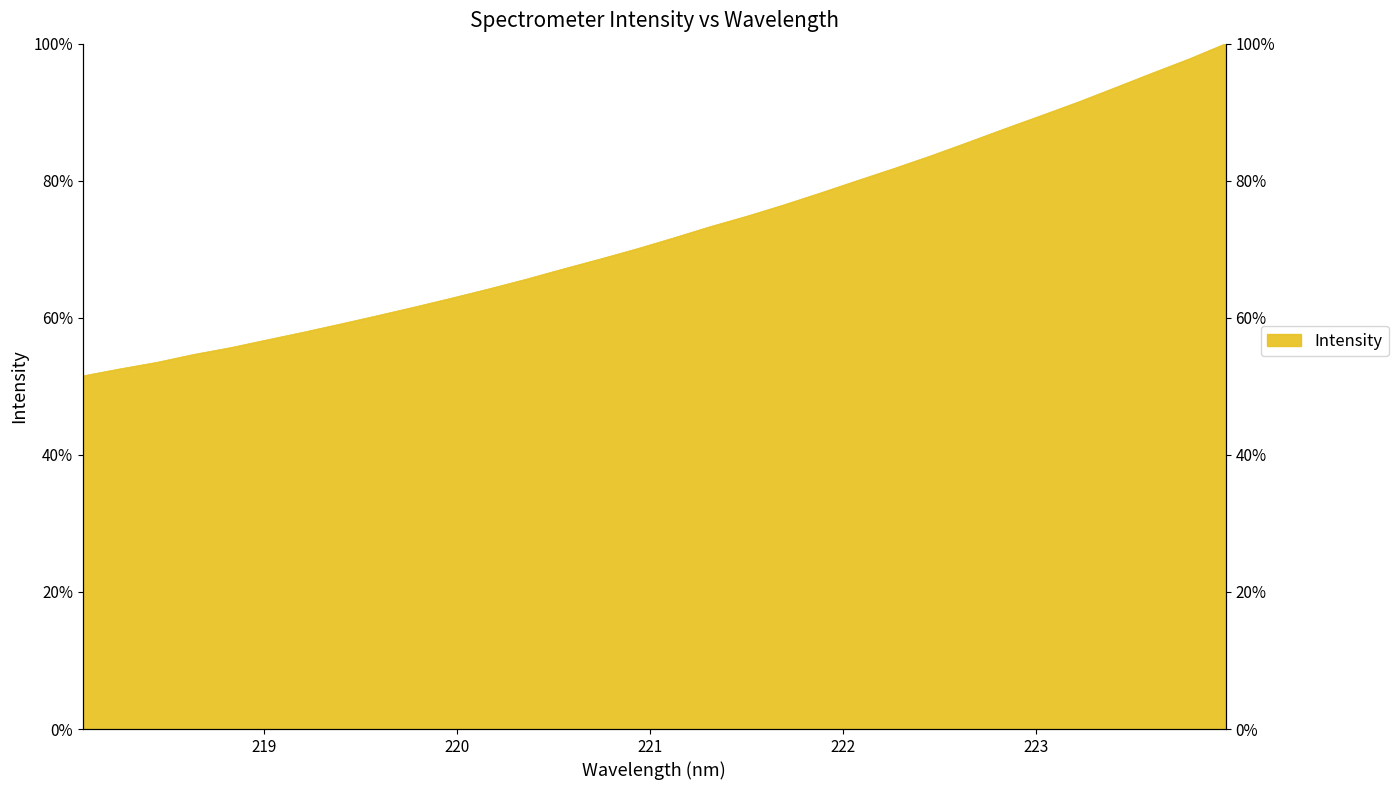

What is the maximum value shown in the chart?

100.0